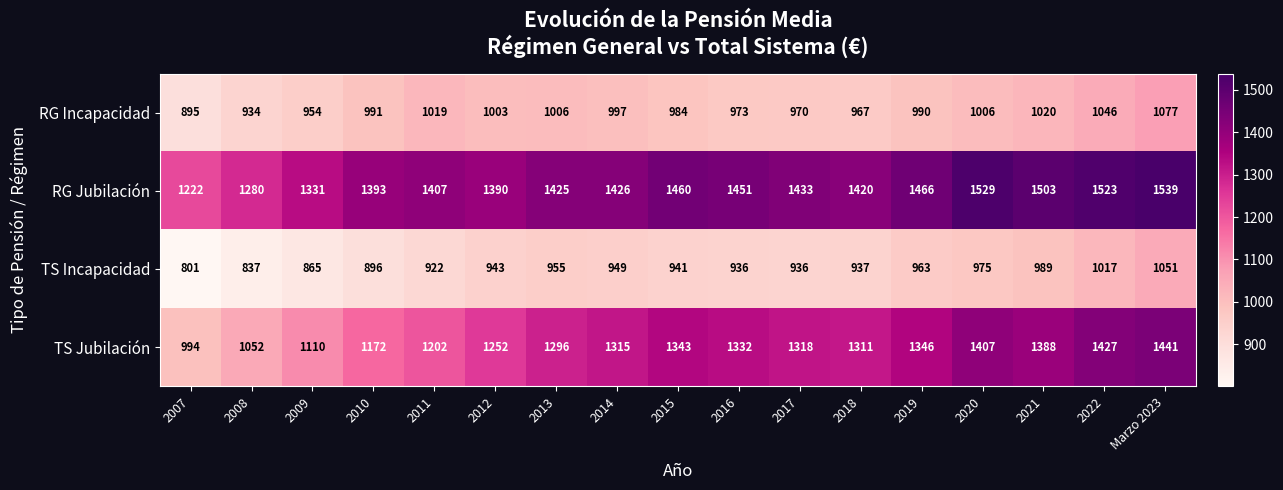

What is the sum of all TS Jubilación values?

21706